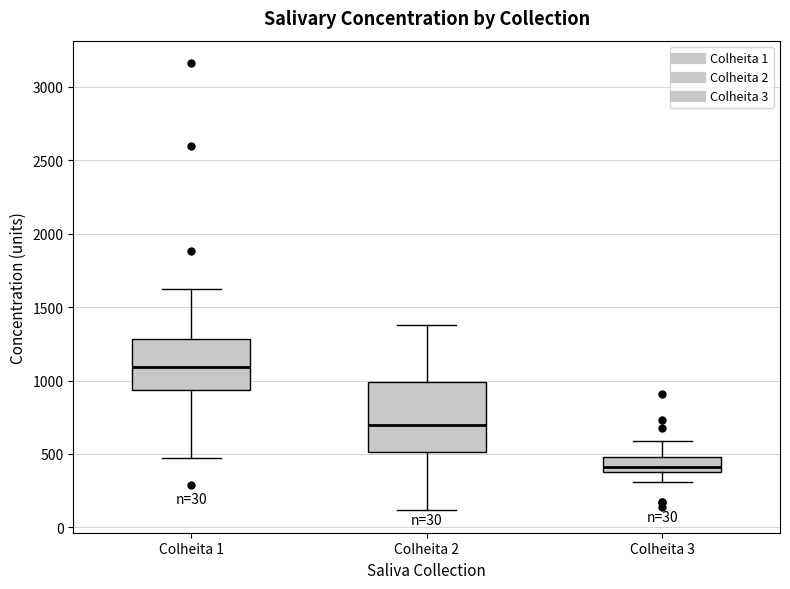

Which box is the tallest, from its lower edge to its upper edge?

Colheita 2